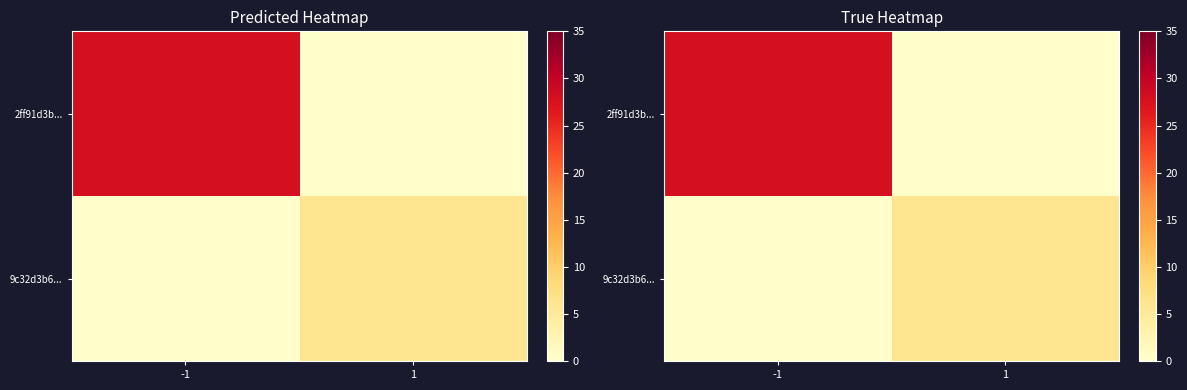

How many data points does each series have?

2